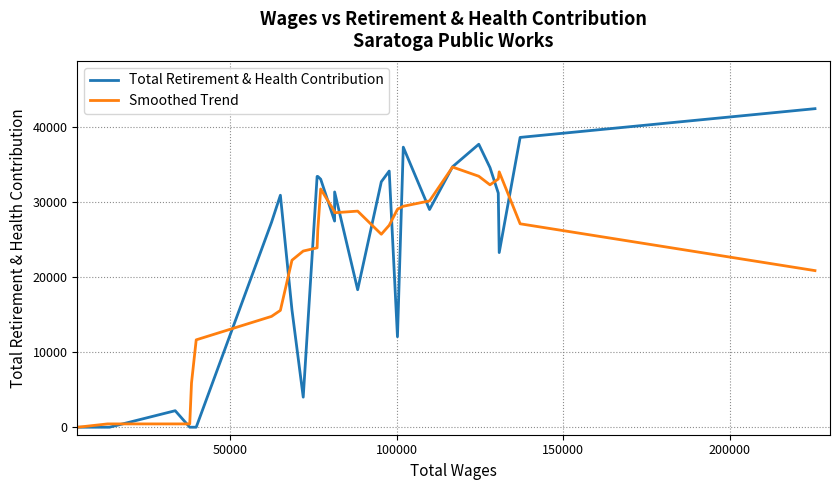

Which series ends up on top after the final intersection of Total Retirement & Health Contribution and Smoothed Trend?

Total Retirement & Health Contribution